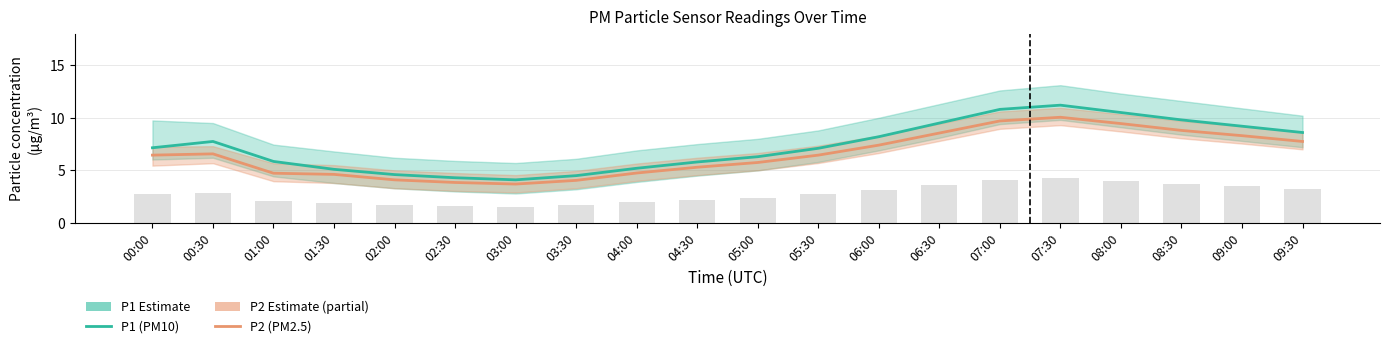

List the series in order of their overall mean, highest first.

P1 (PM10), P2 (PM2.5)